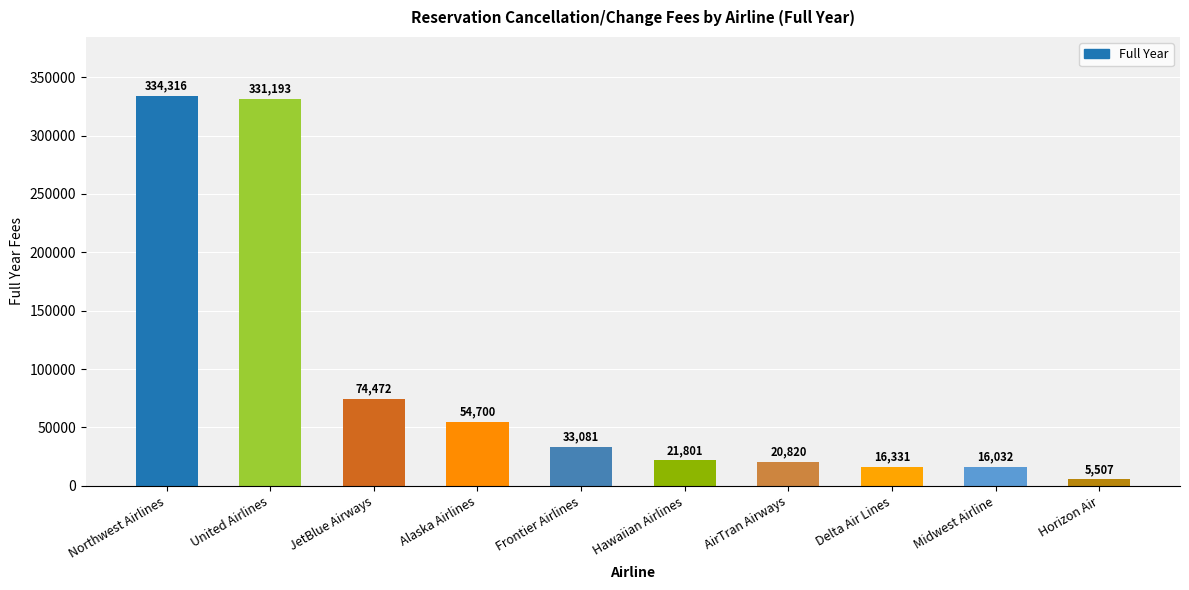

Which category has the highest value across all series?

Northwest Airlines